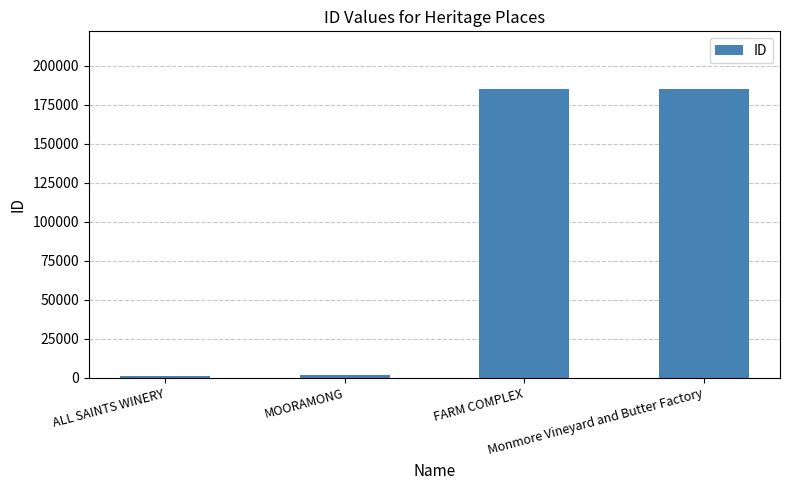

What is the difference between the second highest and second lowest values?

182886